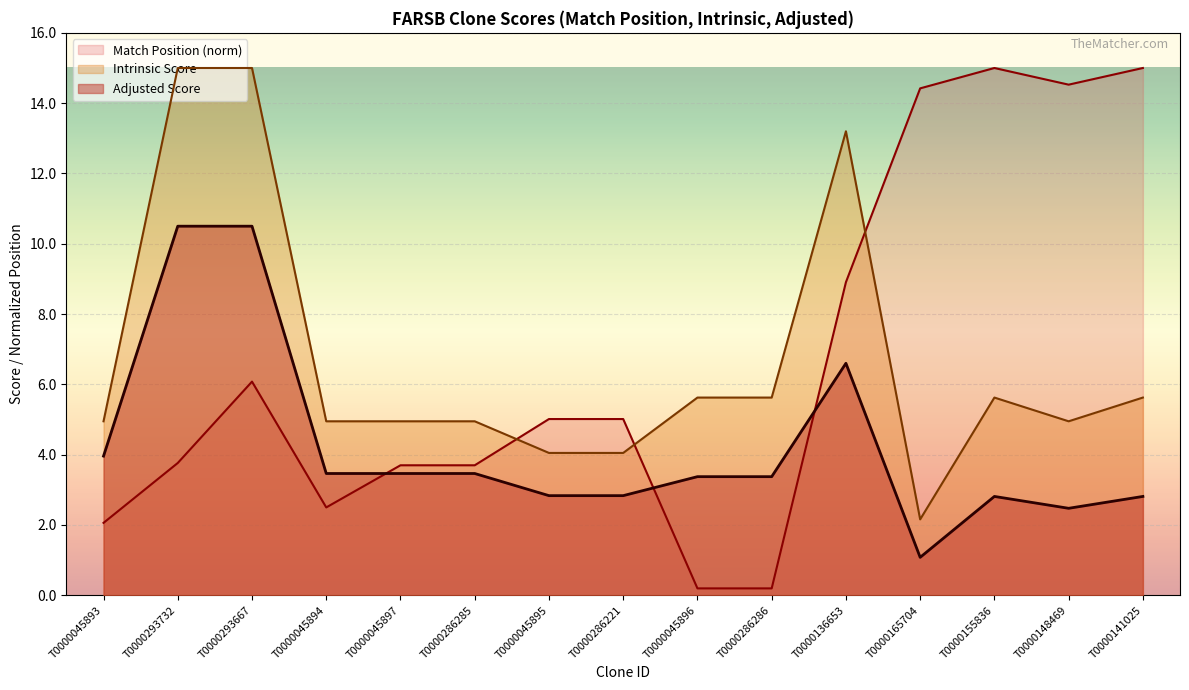

Reading left to right, transcribe all the data shown in this chart.

Match Position: 2.1	3.8	6.1	2.5	3.7	3.7	5.0	5.0	0.2	0.2	8.9	14.4	15.0	14.5	15.0
Adjusted Score: 4.0	10.5	10.5	3.5	3.5	3.5	2.8	2.8	3.4	3.4	6.6	1.1	2.8	2.5	2.8
Intrinsic Score: 5.0	15.0	15.0	5.0	5.0	5.0	4.0	4.0	5.6	5.6	13.2	2.2	5.6	5.0	5.6